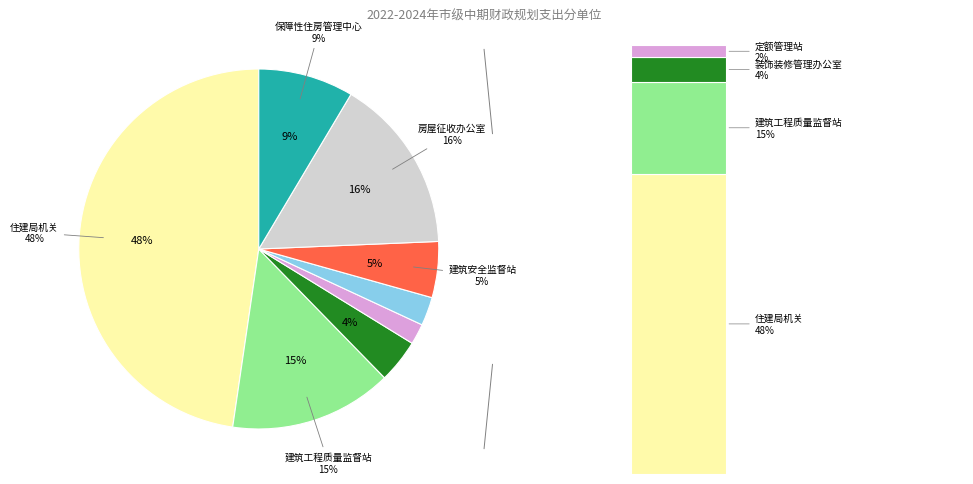

Do 开封市建设工程招投标办公室 and 开封市房屋征收办公室 together represent more than half of the pie?

No